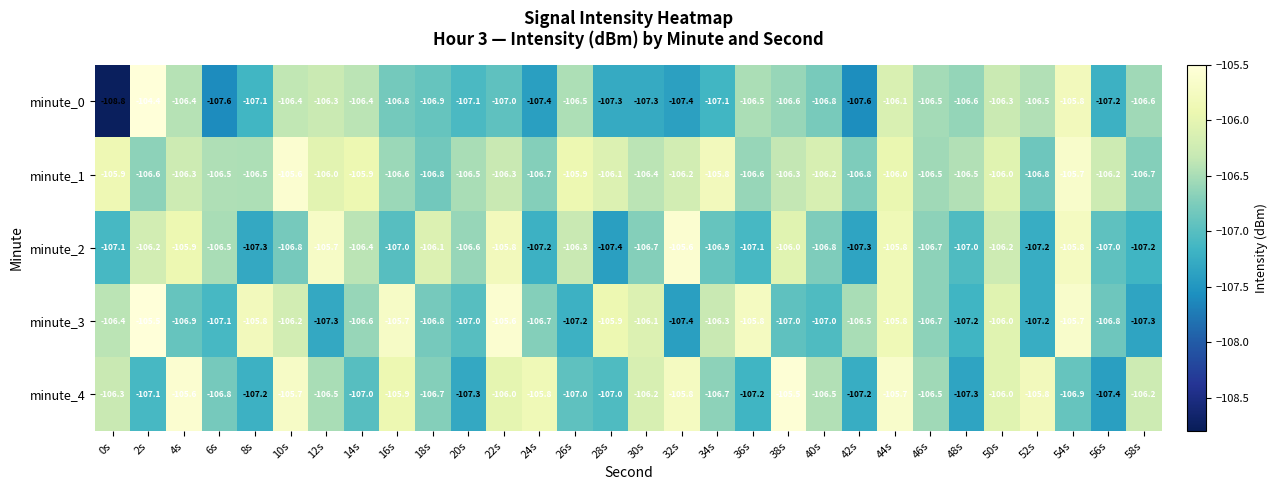

Is it true that minute_2 equals -107.2 at 24s?

True